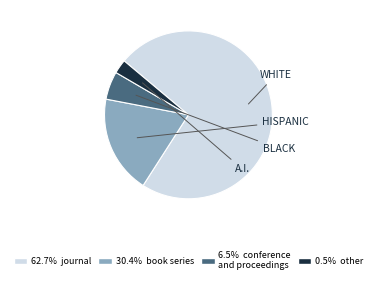

Is there any slice that represents more than half of the pie?

Yes